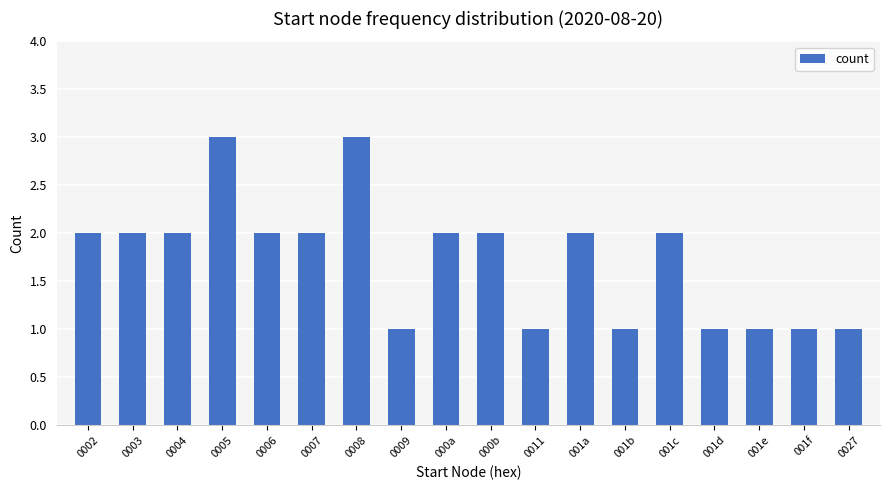

What is the ratio of the value at 0005 to the value at 001b?

3.0